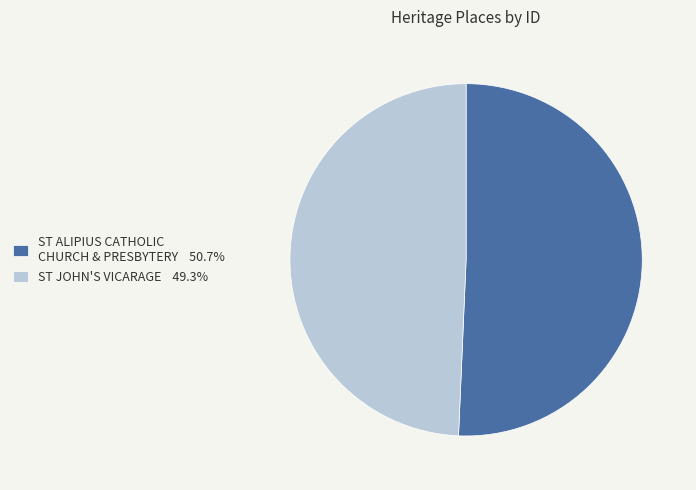

What is the majority slice?

ST ALIPIUS CATHOLIC CHURCH & PRESBYTERY